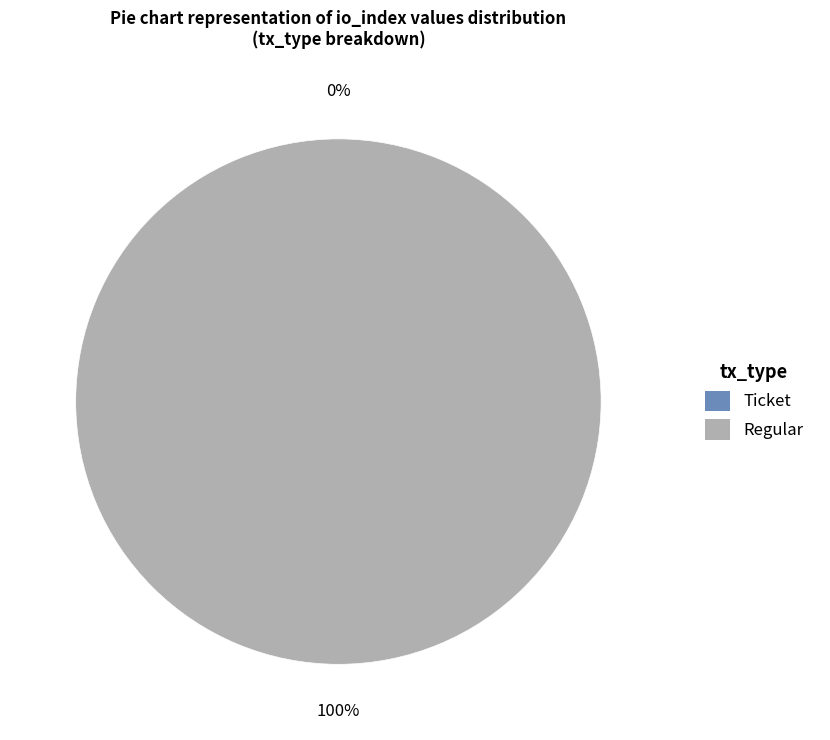

What portion of the pie excludes Ticket?

100.0%